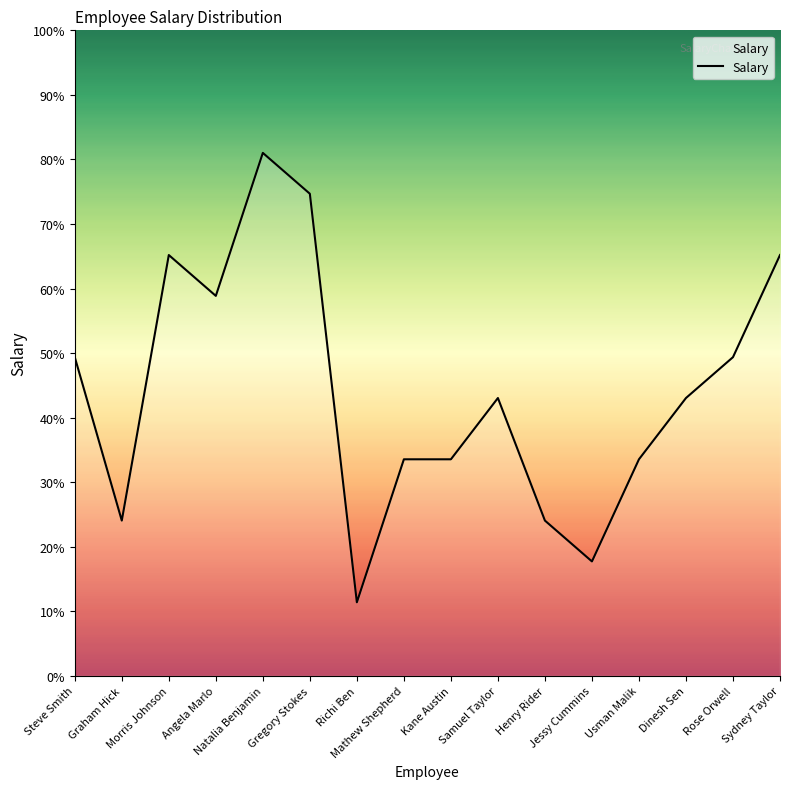

How many interior local peaks (higher than both neighbors) does the data have?

3